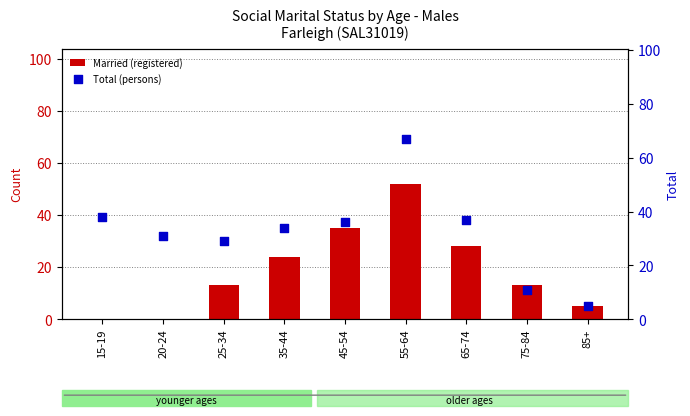

At how many categories does at least one series exceed 19?

7